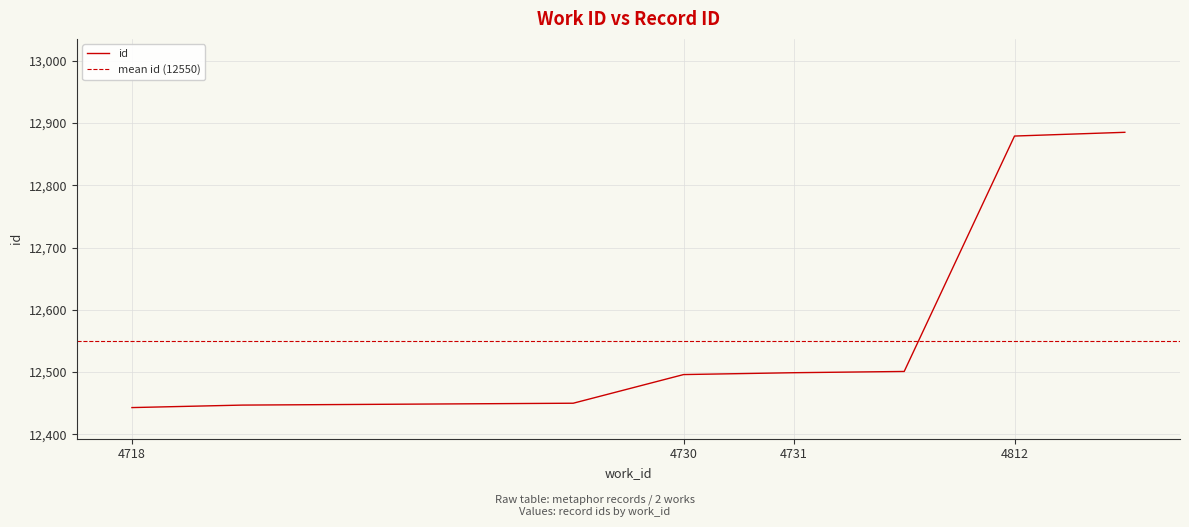

What is the minimum value for id?

12443